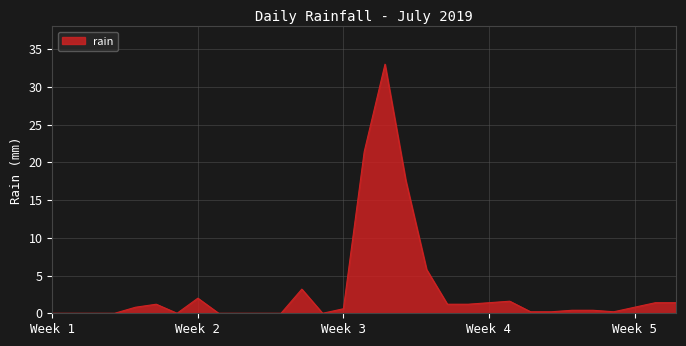

What is the difference between the maximum and minimum values?

33.0